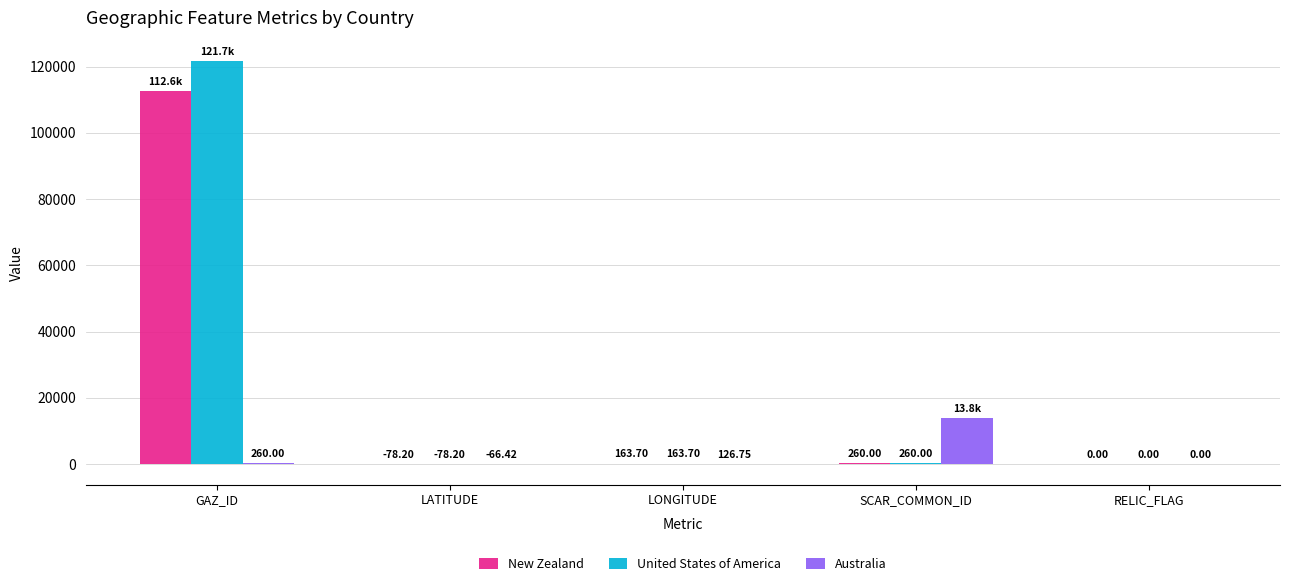

What is the maximum value for United States of America?

121732.0